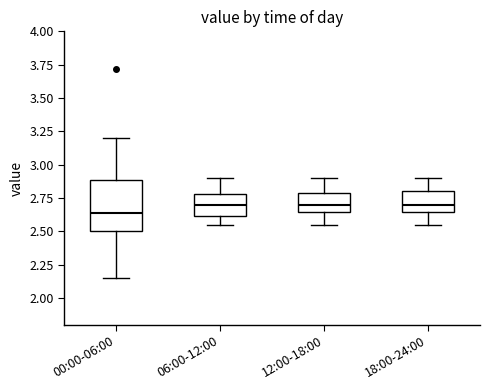

Which box's median line is the lowest?

00:00-06:00